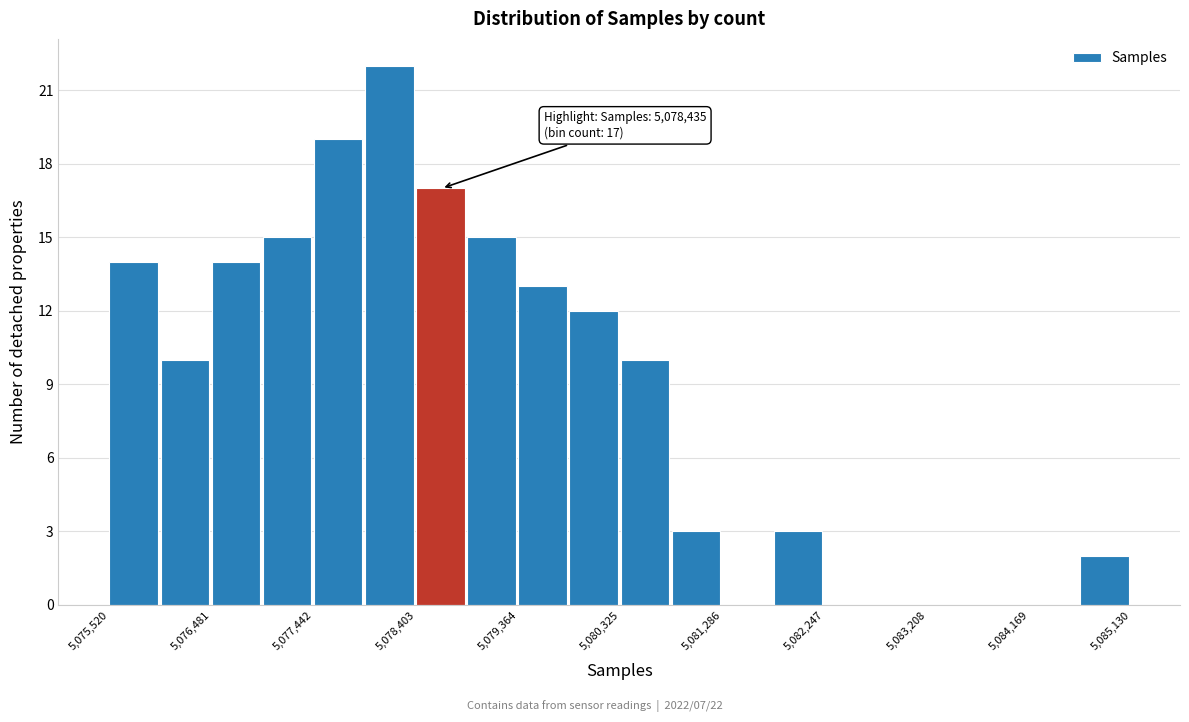

Over which range of the x-axis is the bar tallest?

5077900 to 5078400